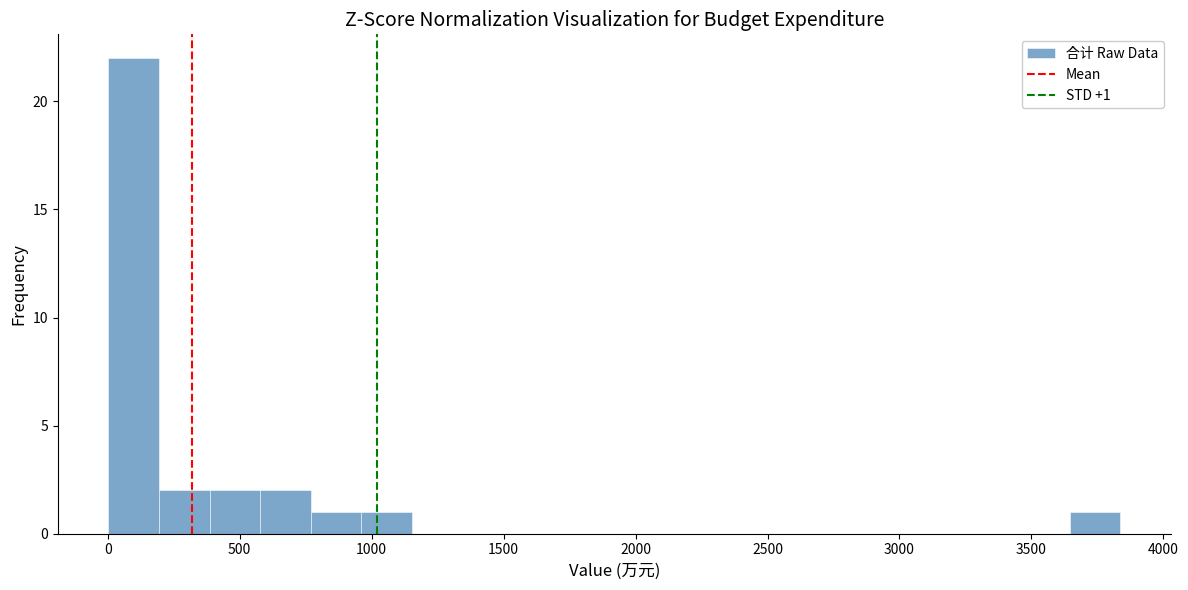

Read against the x-axis, roughly where is the centre of the tallest bar?

100